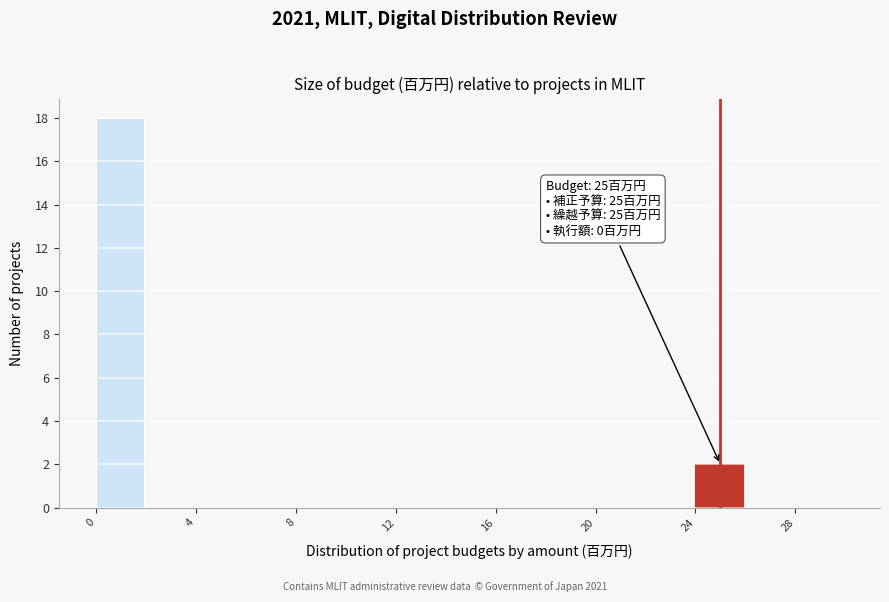

Which range on the x-axis has the tallest bar?

0 to 2